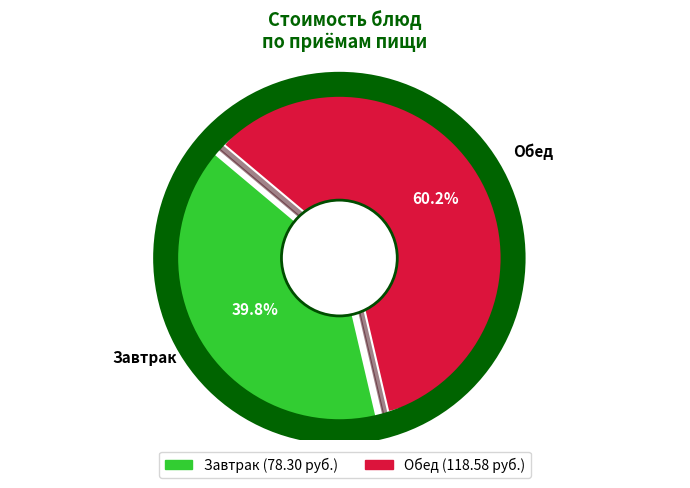

How much of the chart is everything except Обед?

39.8%